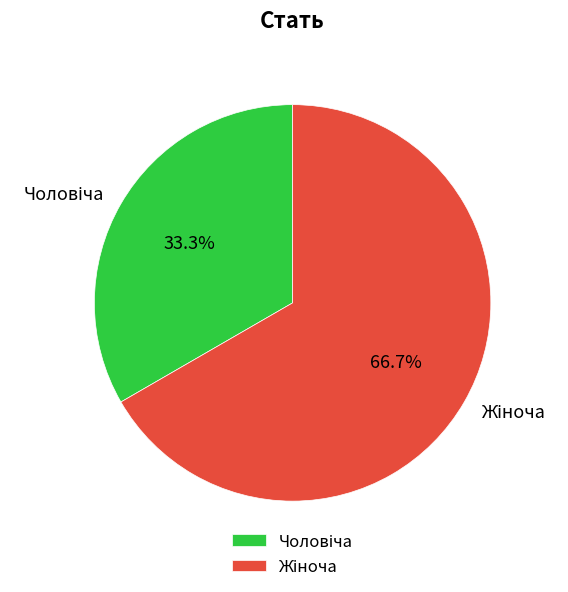

Does any single category account for the majority?

Yes